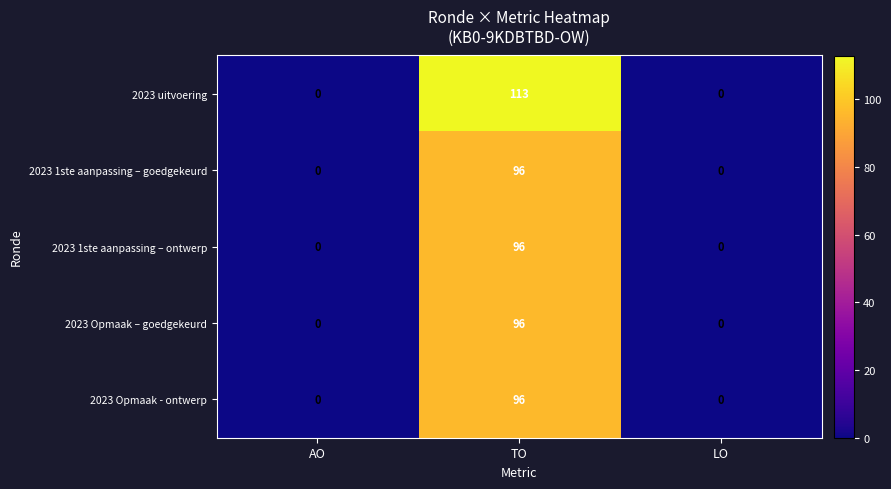

Which series changed the most between TO and LO?

2023 uitvoering